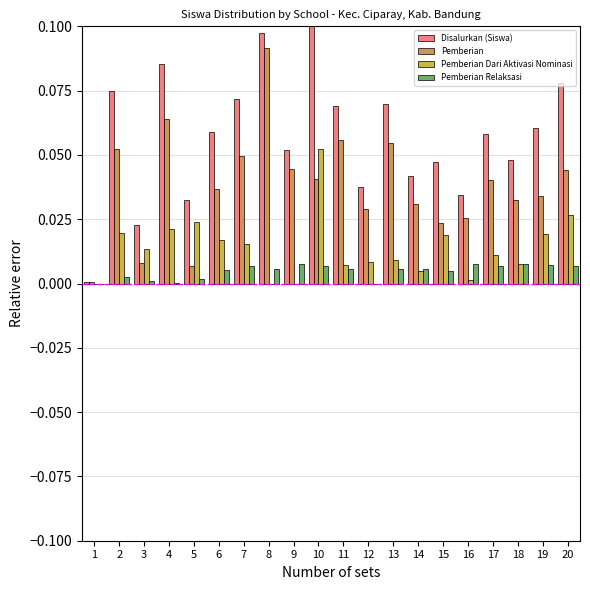

Is the value of Pemberian at 18 greater than the value of Pemberian Dari Aktivasi Nominasi at 16?

Yes